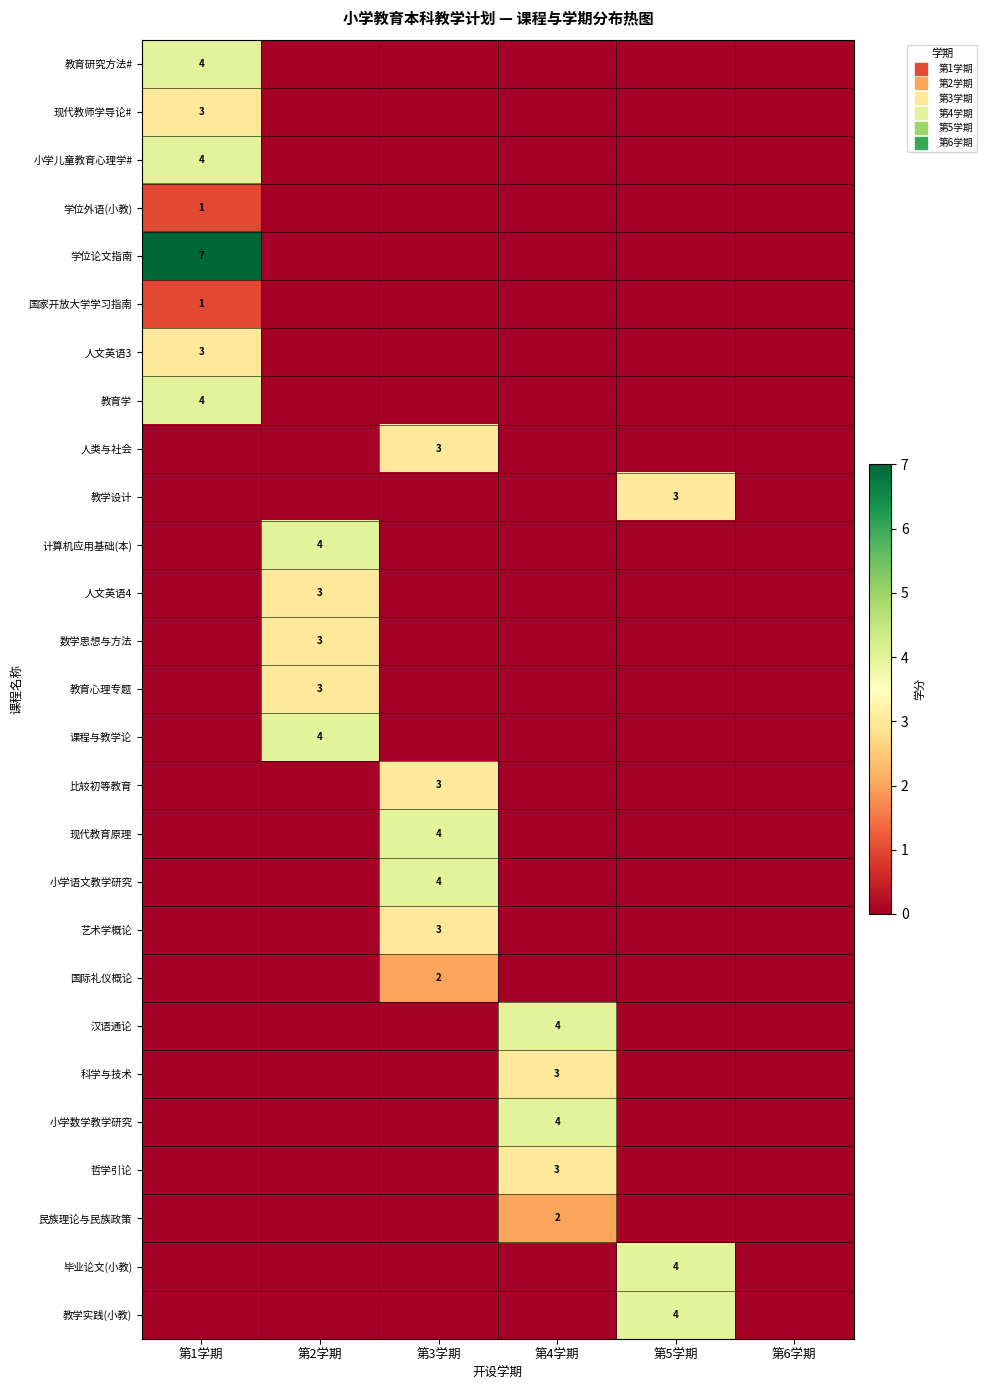

How many data points in 民族理论与民族政策 are above 0?

1